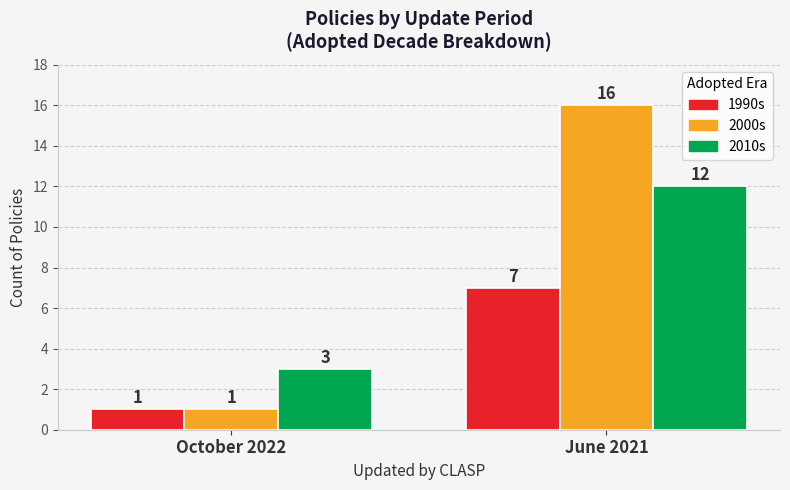

What is the difference between the highest and lowest values at June 2021?

9